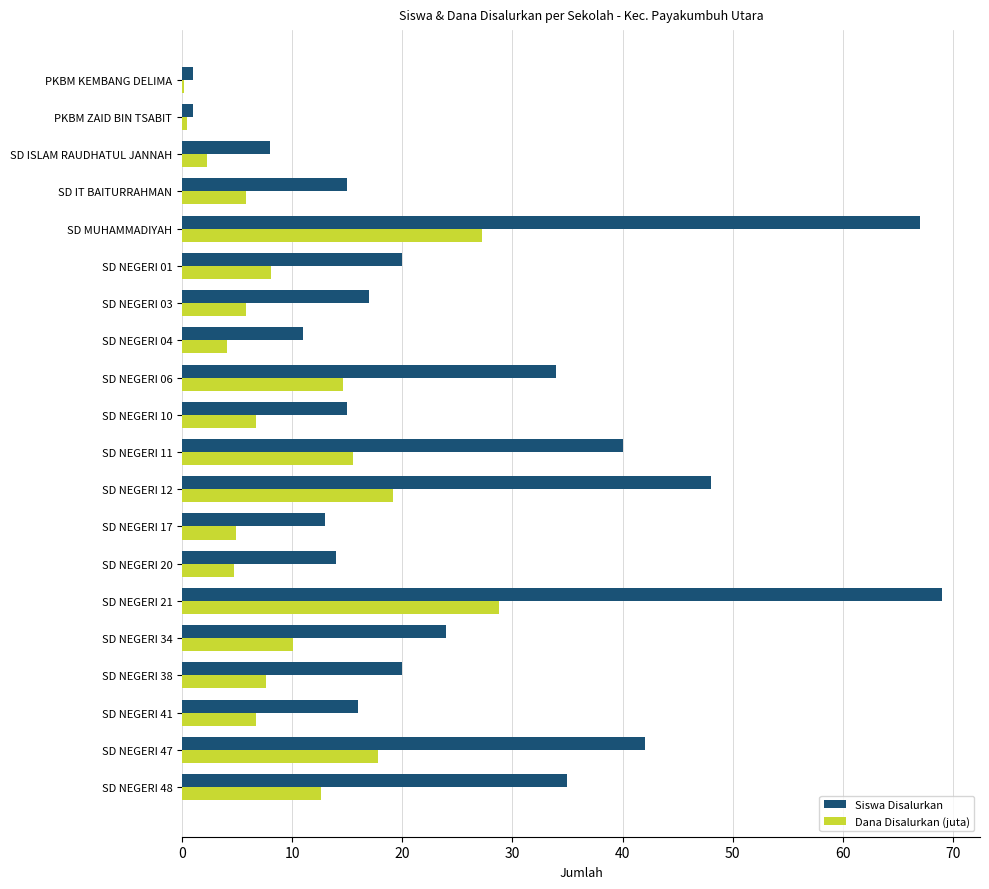

At which category is the sum across all series the highest?

SD NEGERI 21